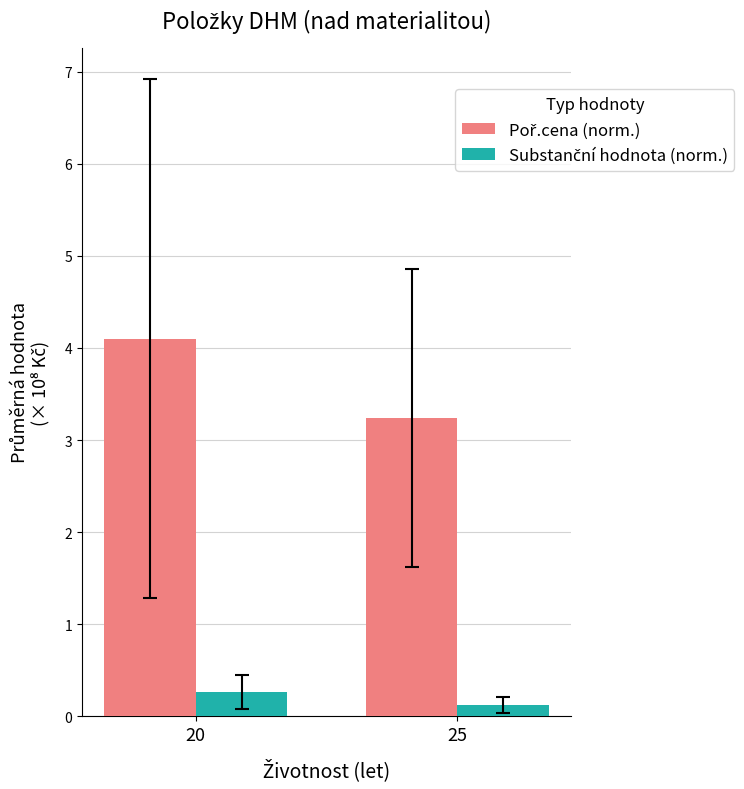

What is the greatest value displayed?

4.1